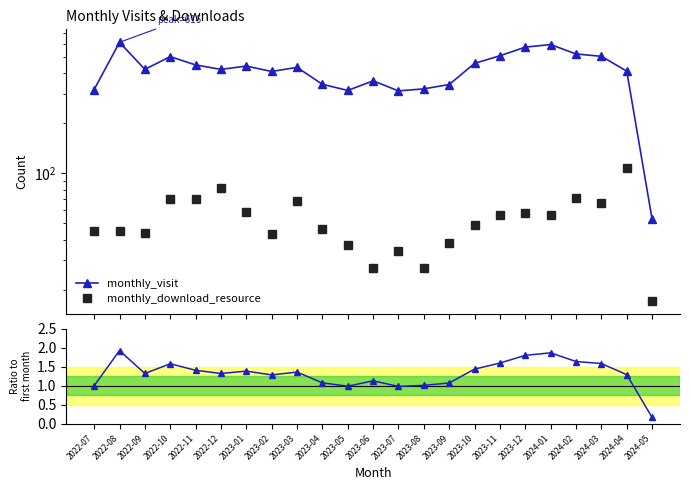

What is the difference between the second highest and second lowest values in the monthly_visit ratio series?

0.9